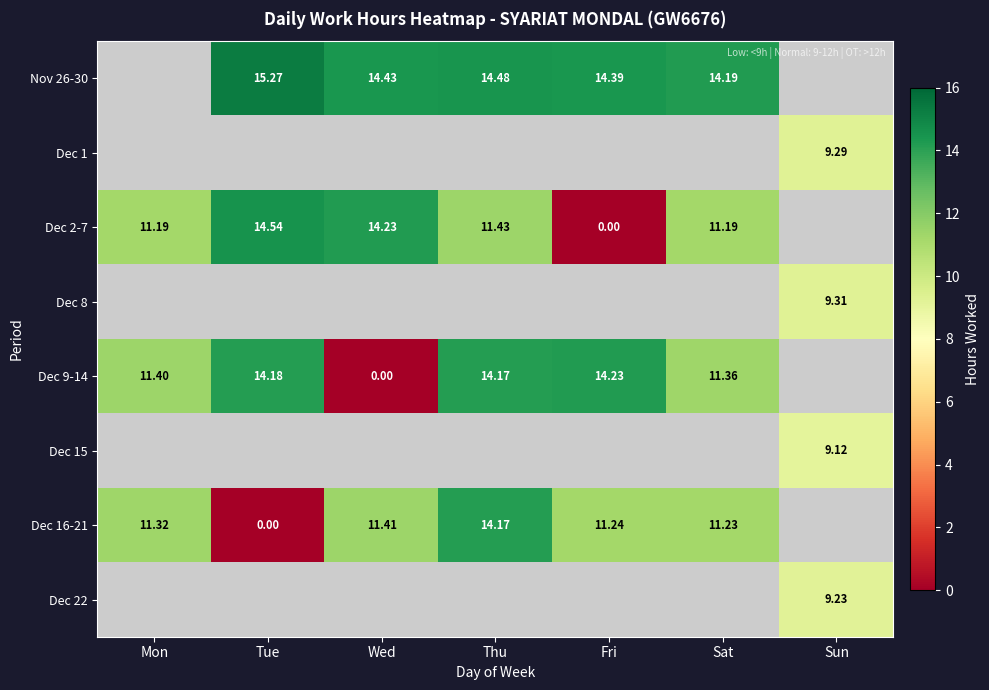

How many categories are shown in the chart?

7